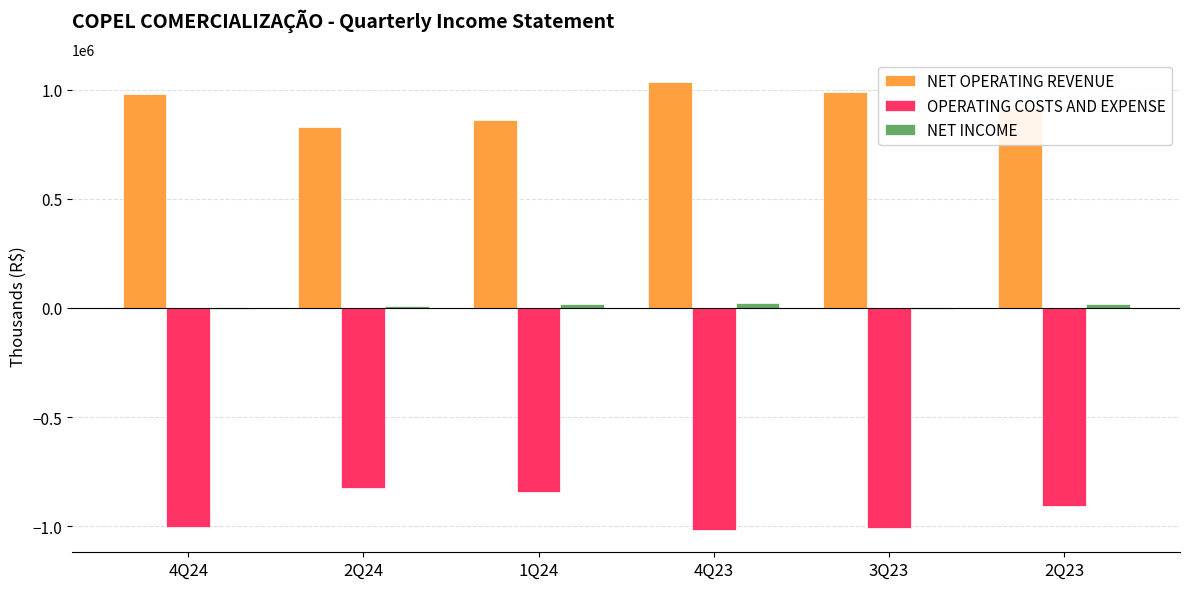

What is the sum of all NET INCOME values?

58668.0